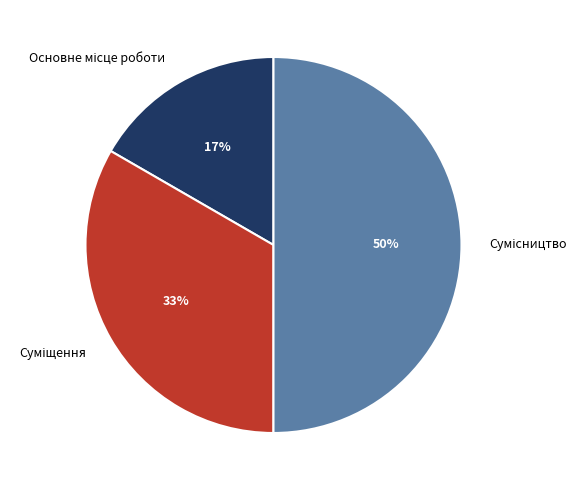

To the nearest percent, what is the average slice percentage?

33%